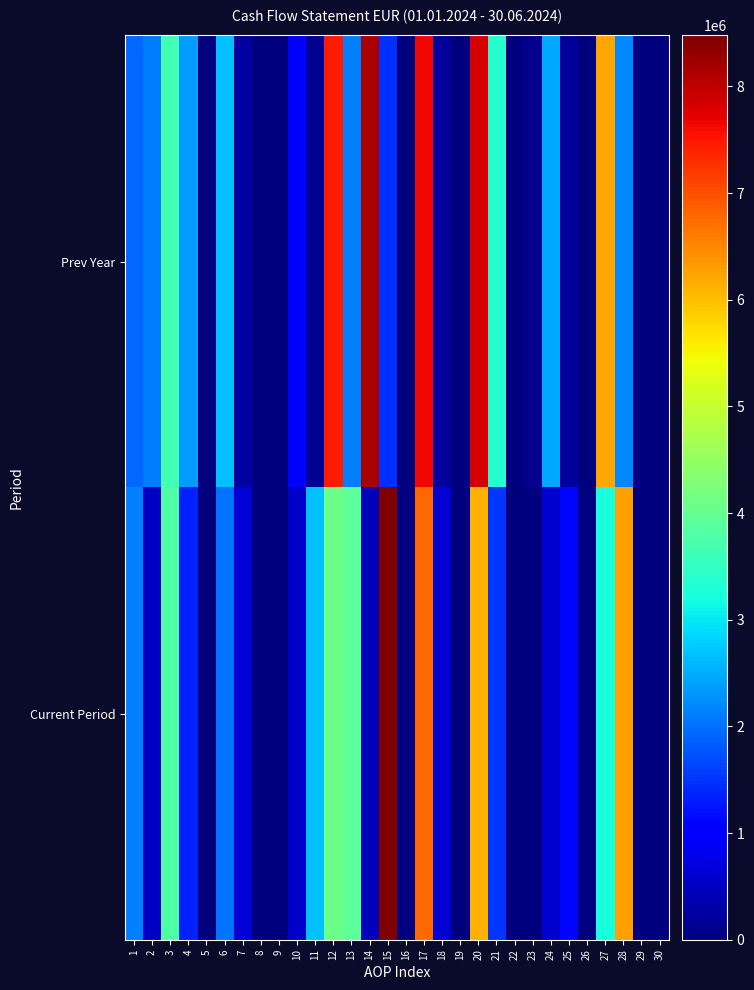

Reading left to right, list all the values displayed in this chart.

Prev Year: 1=1943136	2=2108529	3=3648799	4=2363690	5=0	6=2672430	7=236007	8=16652	9=440	10=941003	11=165393	12=7462718	13=2144449	14=8146950	15=1460217	16=0	17=7628111	18=202127	19=0	20=7830238	21=3377370	22=0	23=120729	24=2483529	25=228764	26=0	27=6210392	28=2197055	29=0	30=0
Current Period: 1=2145820	2=512180	3=3804343	4=1338054	5=0	6=2047312	7=652376	8=0	9=65	10=559238	11=2658000	12=4100933	13=3921608	14=454695	15=8477236	16=0	17=6758933	18=653542	19=0	20=6105391	21=1496983	22=0	23=70	24=617862	25=1113003	26=0	27=3227918	28=6283324	29=0	30=0